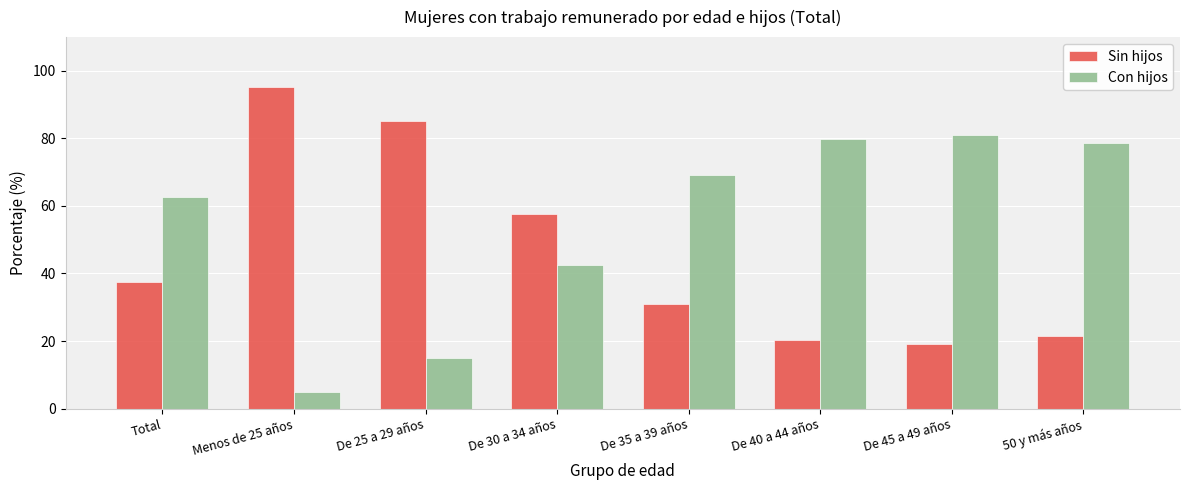

List the series in order of their peak value, highest first.

Sin hijos, Con hijos